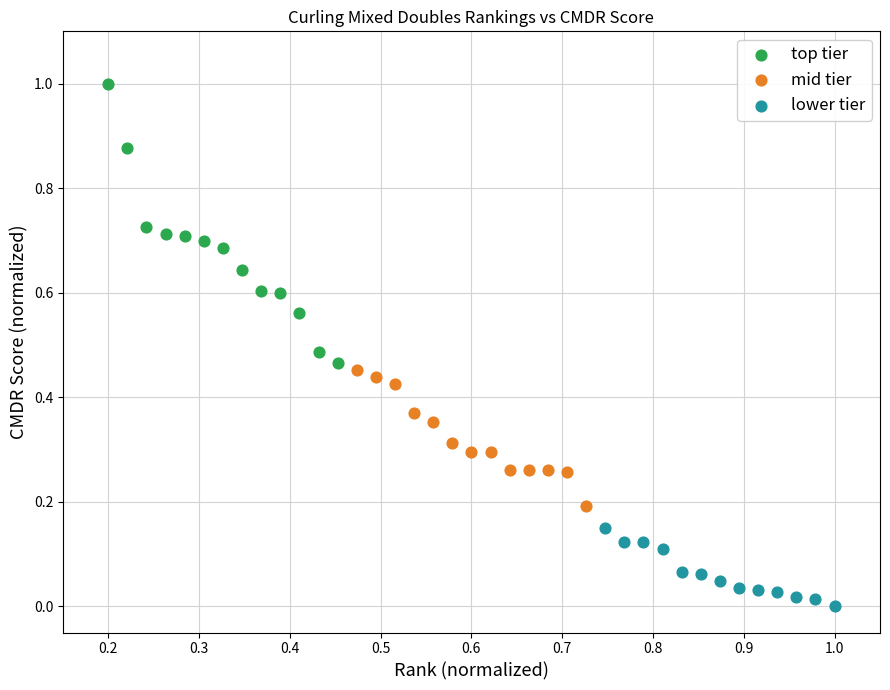

Which series contains the lowest Y value?

lower tier